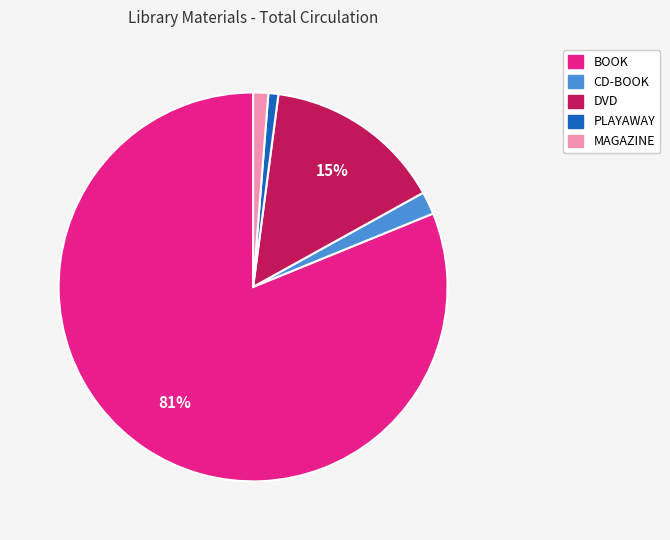

Is it true that PLAYAWAY is 11% of the pie?

False